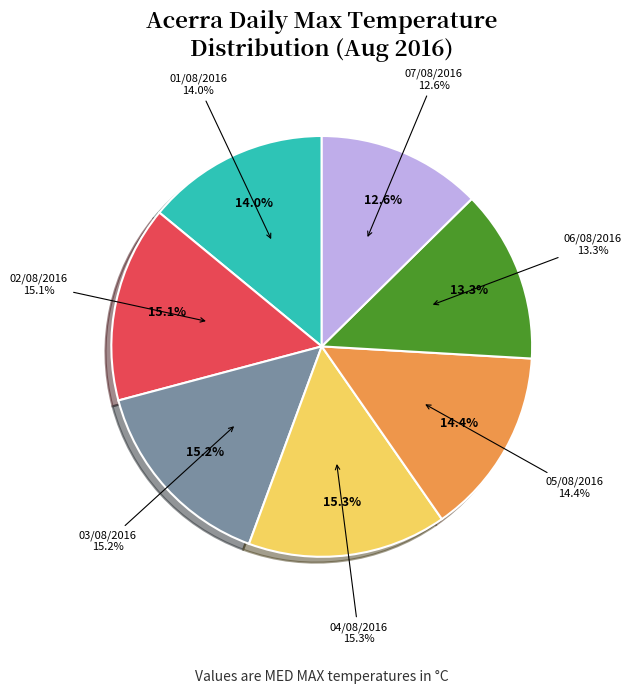

To the nearest percent, what percentage of the pie is 05/08/2016?

14%